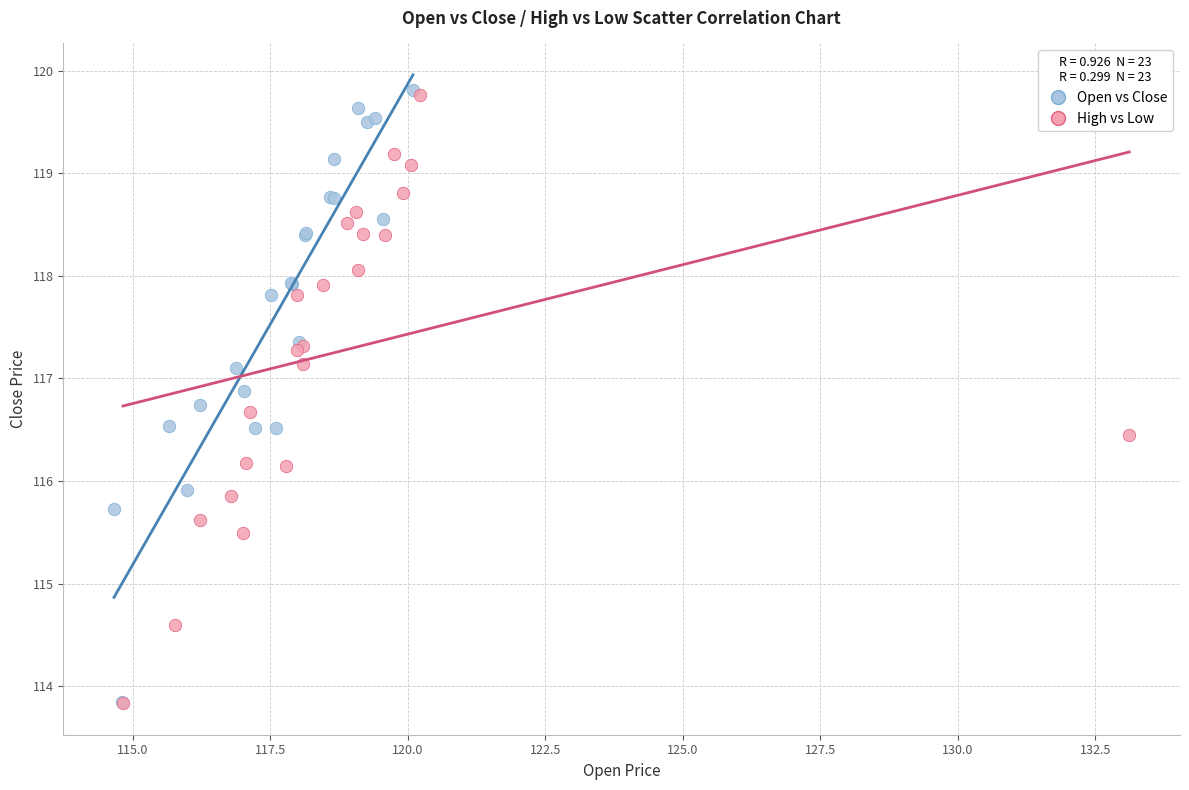

Which series has the largest Y range (max minus min)?

Open vs Close